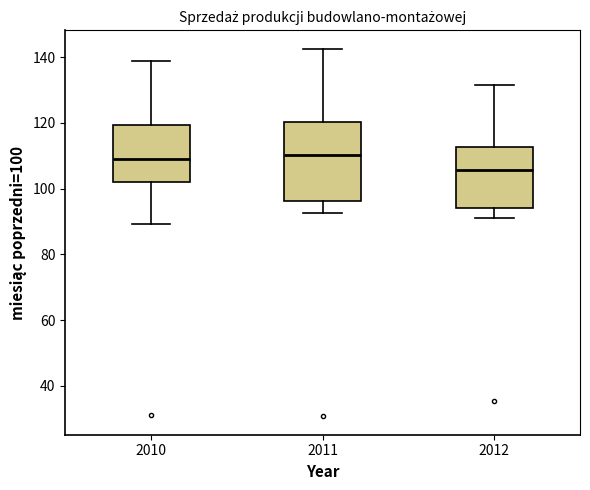

Comparing the boxes themselves (not the whiskers), which one is the tallest?

2011